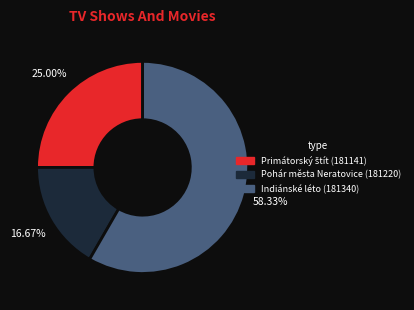

To the nearest percent, what percentage of the pie is Indiánské léto (181340)?

58%